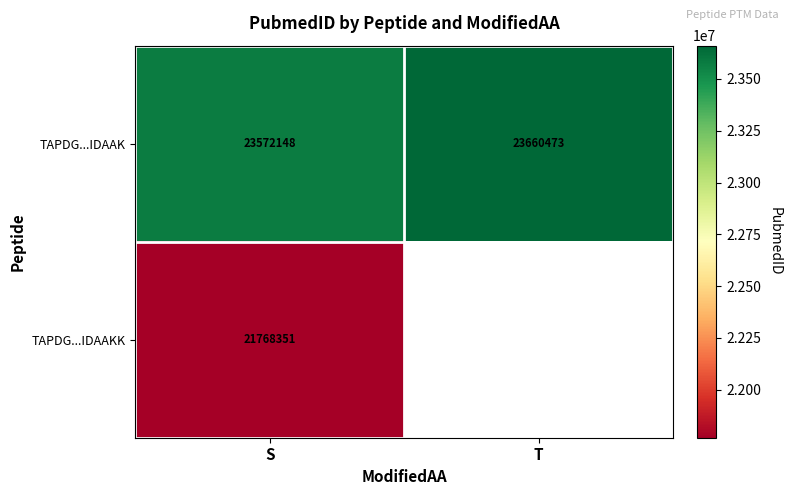

Which has a higher value, T or S?

T